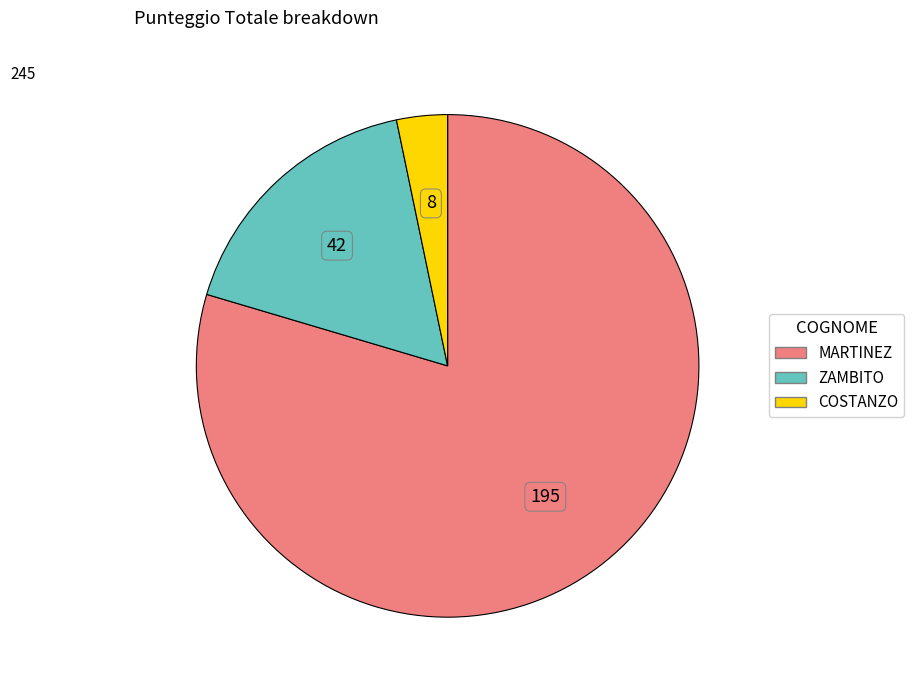

Approximately how many times larger is the value at MARTINEZ compared to ZAMBITO?

4.6